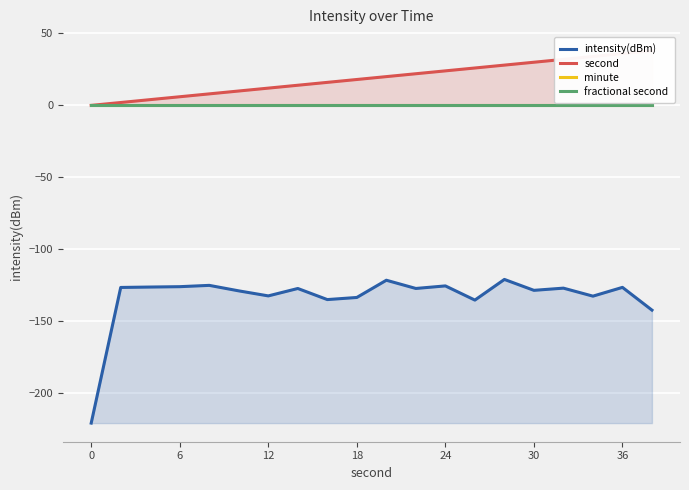

True or false: intensity(dBm) has a value of -197.2 at 30.

False